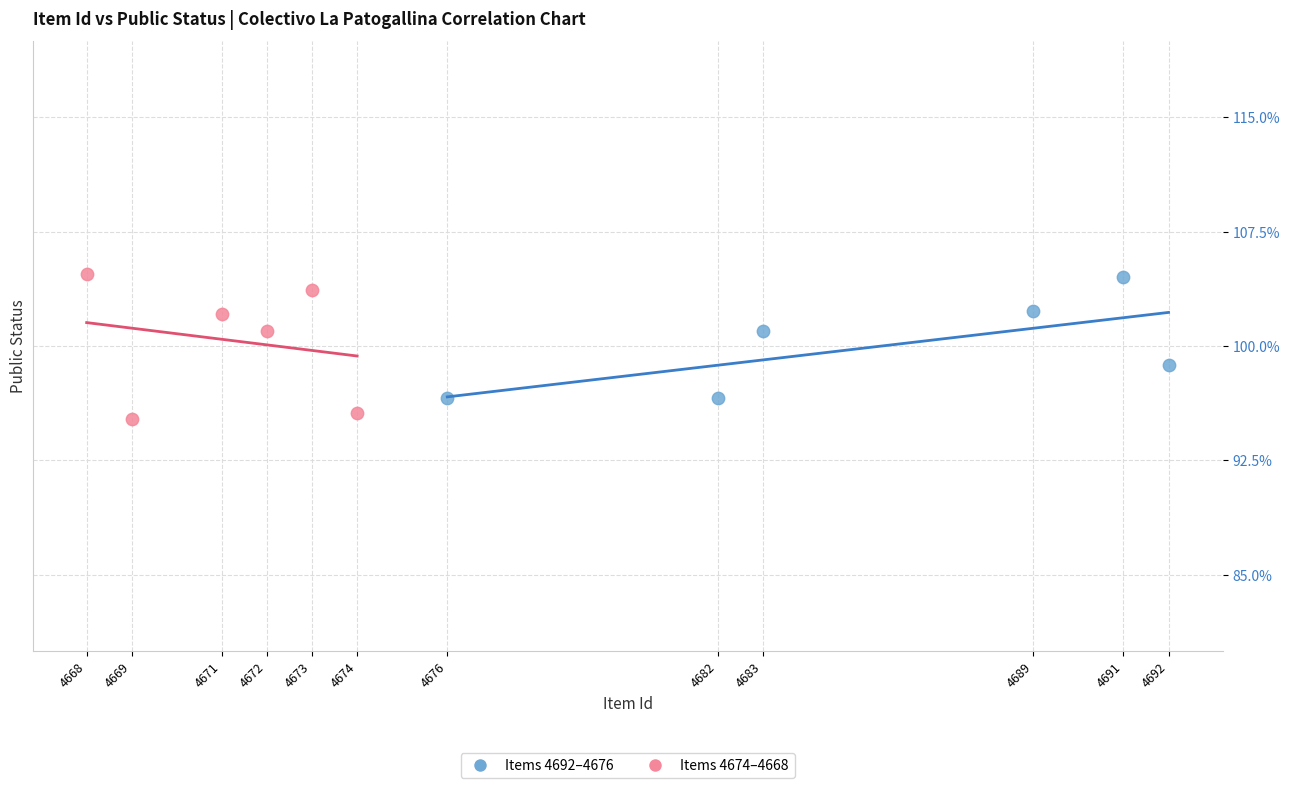

What are all the series names shown in the legend?

Items 4692–4676, Items 4674–4668